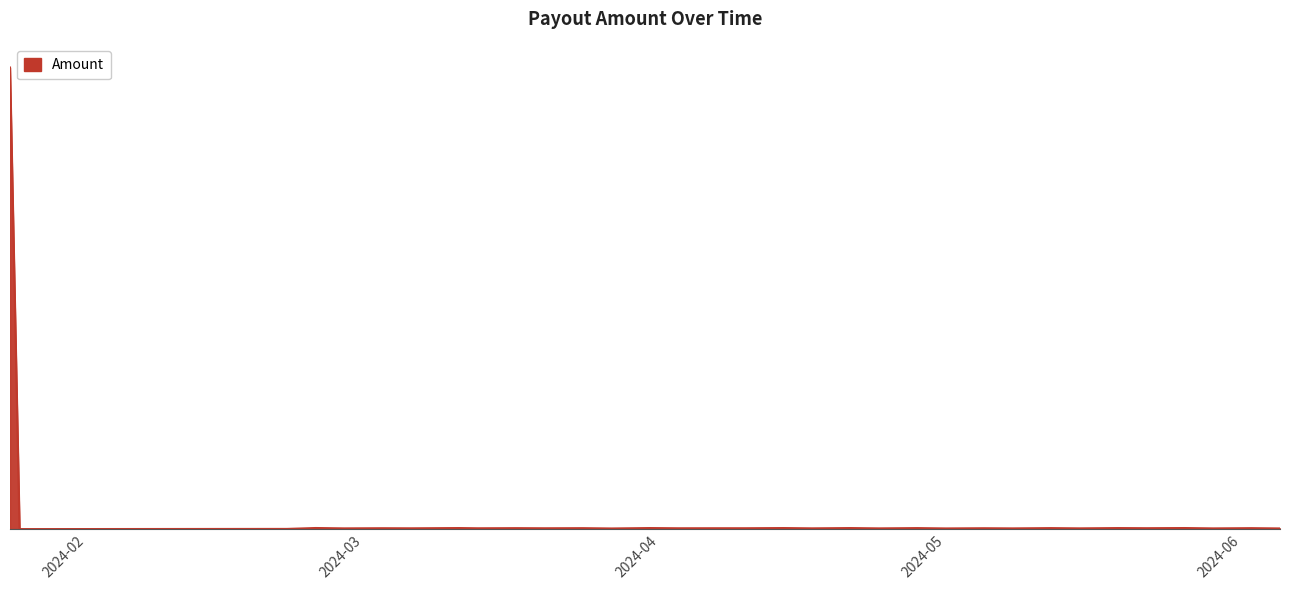

Rank the categories by value from highest to lowest.

2024-01-24, 2024-02-25, 2024-05-26, 2024-03-11, 2024-03-31, 2024-04-14, 2024-04-21, 2024-05-19, 2024-04-28, 2024-05-12, 2024-03-17, 2024-06-02, 2024-03-24, 2024-05-22, 2024-03-03, 2024-05-05, 2024-04-07, 2024-04-10, 2024-04-03, 2024-03-20, 2024-03-13, 2024-03-06, 2024-04-17, 2024-05-15, 2024-02-28, 2024-04-24, 2024-05-08, 2024-05-29, 2024-05-01, 2024-06-05, 2024-03-27, 2024-02-22, 2024-01-25